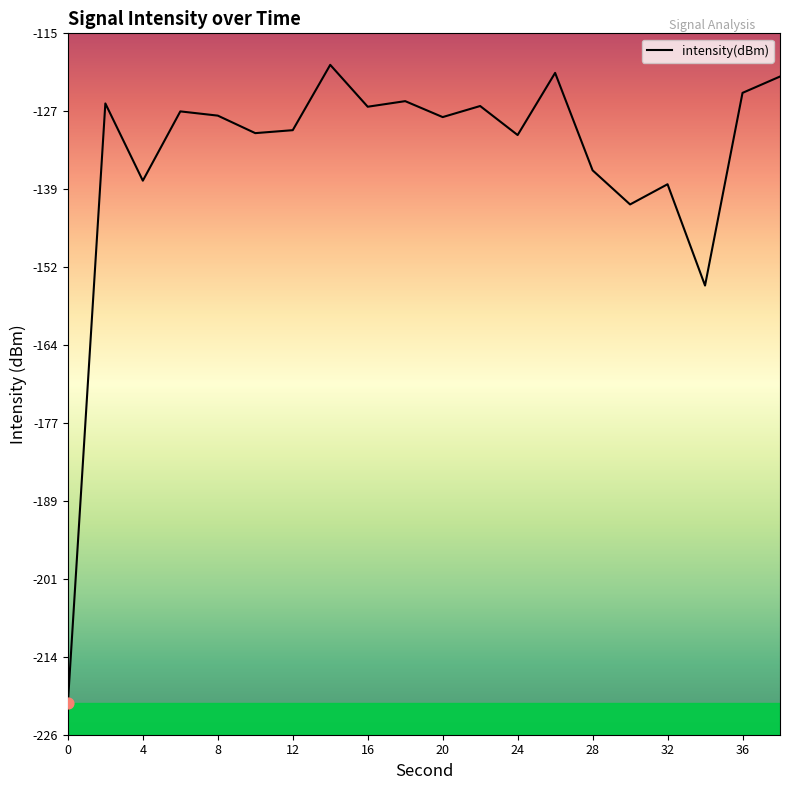

What is the difference between the maximum and minimum values?

101.3